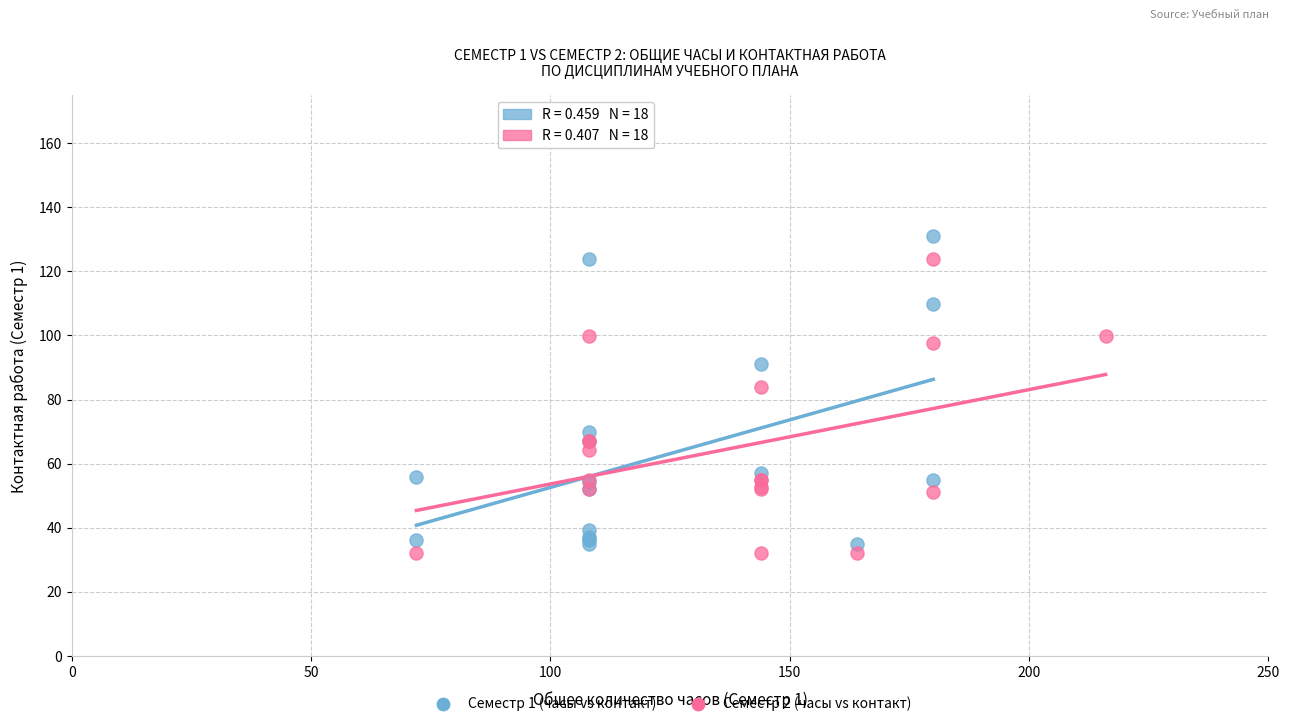

Which series reaches the maximum Y coordinate?

Семестр 1 (часы vs контакт)